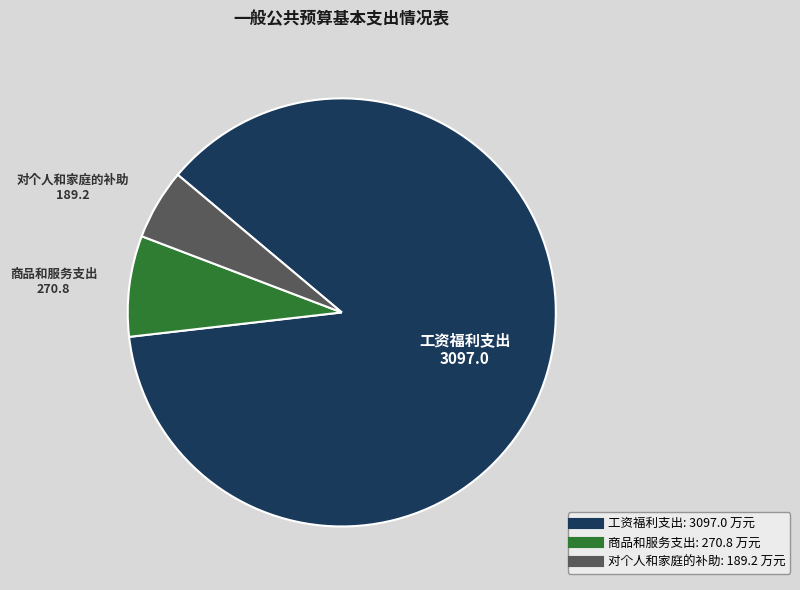

Which category accounts for the majority?

工资福利支出